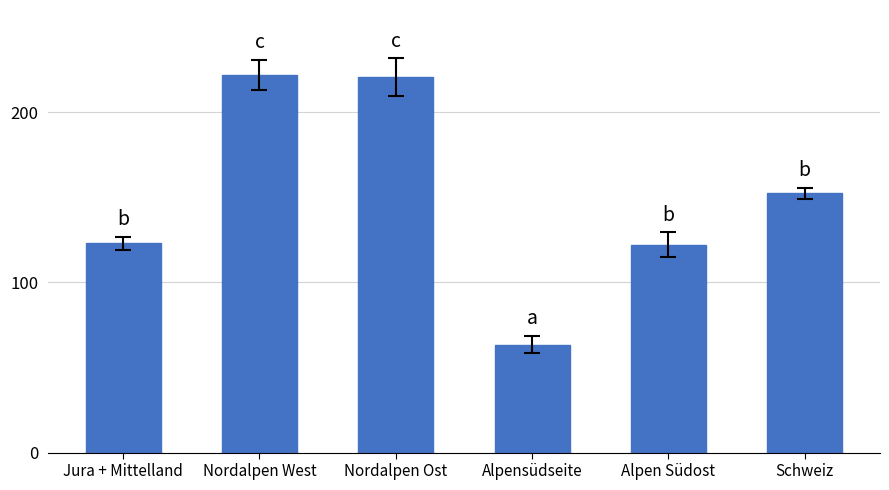

Is it true that the value at Schweiz is 221.5?

False